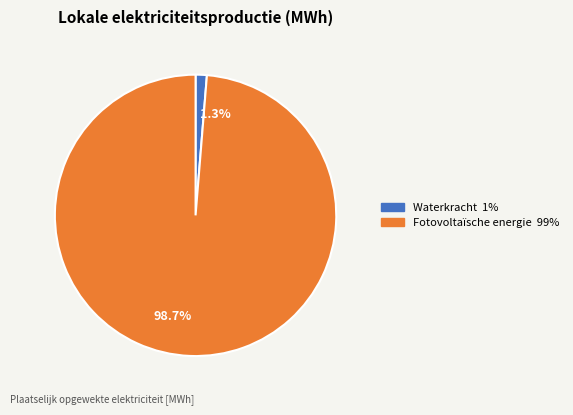

Which has a higher value, 98.7% or 1.3%?

98.7%